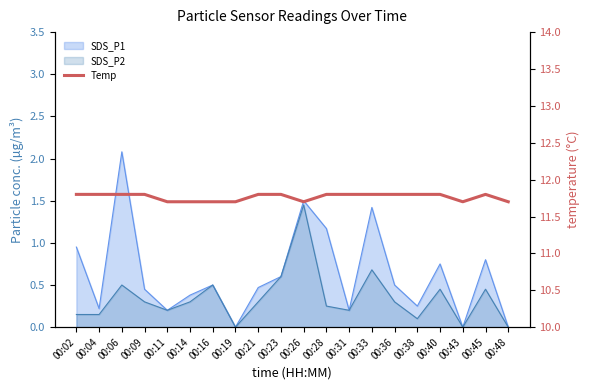

What is the difference between the maximum and minimum values?

0.1